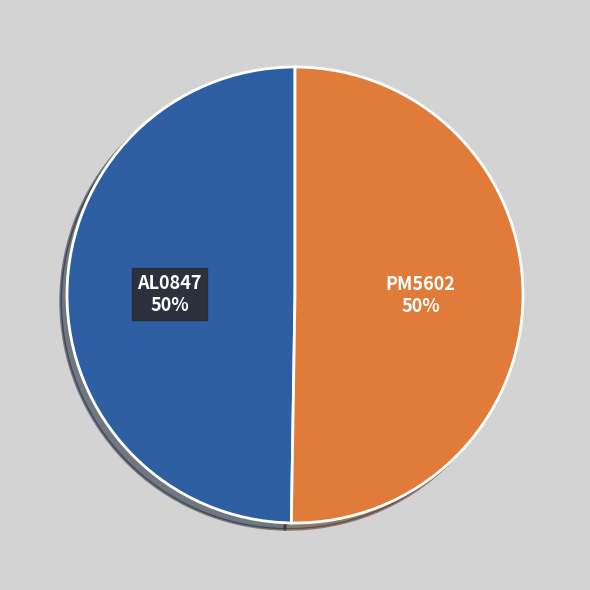

What percentage is the AL0847 slice, to the nearest percent?

50%